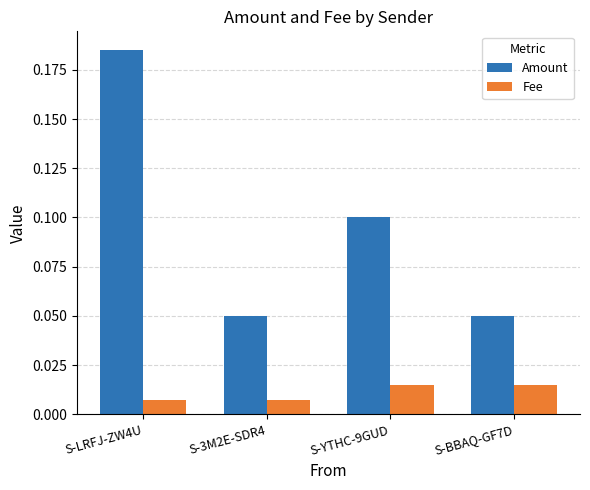

Which category has the highest value across all series?

S-LRFJ-ZW4U